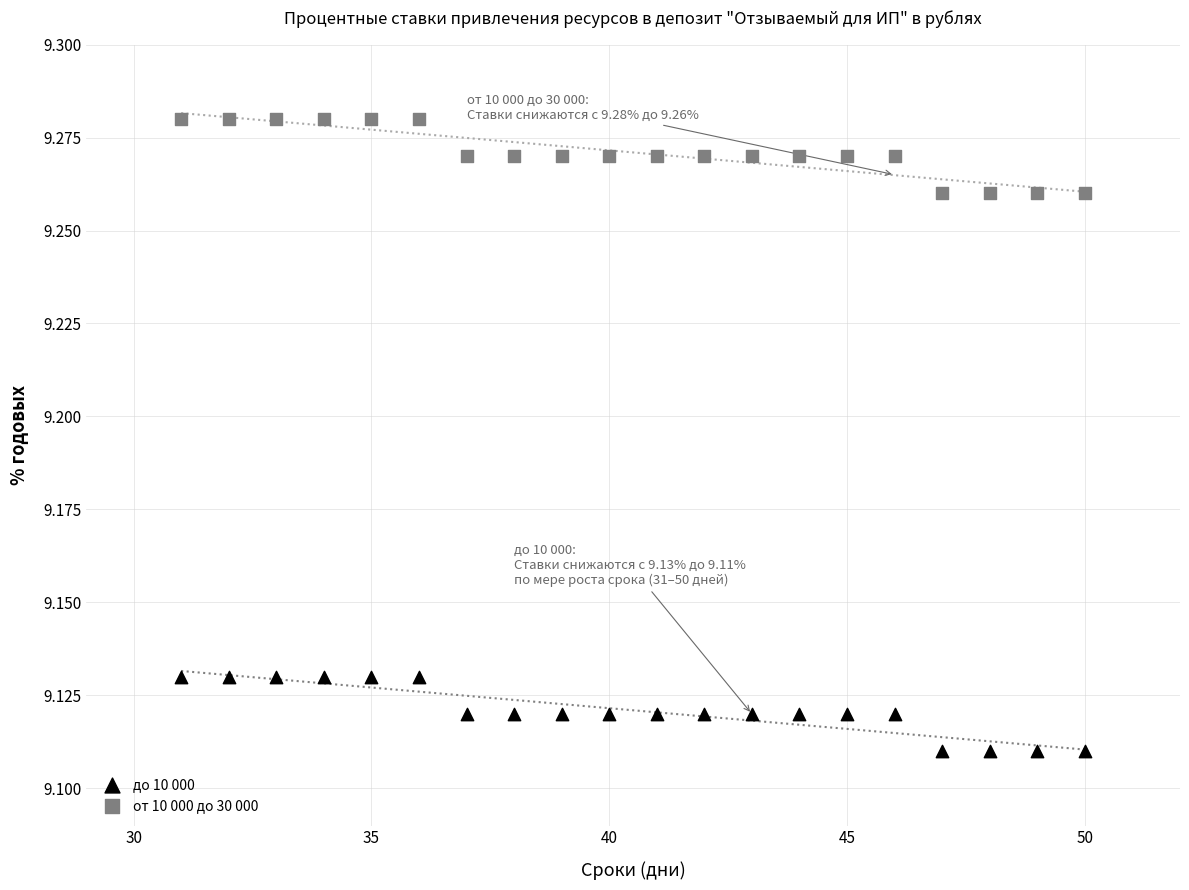

What are all the series names shown in the legend?

до 10 000, от 10 000 до 30 000